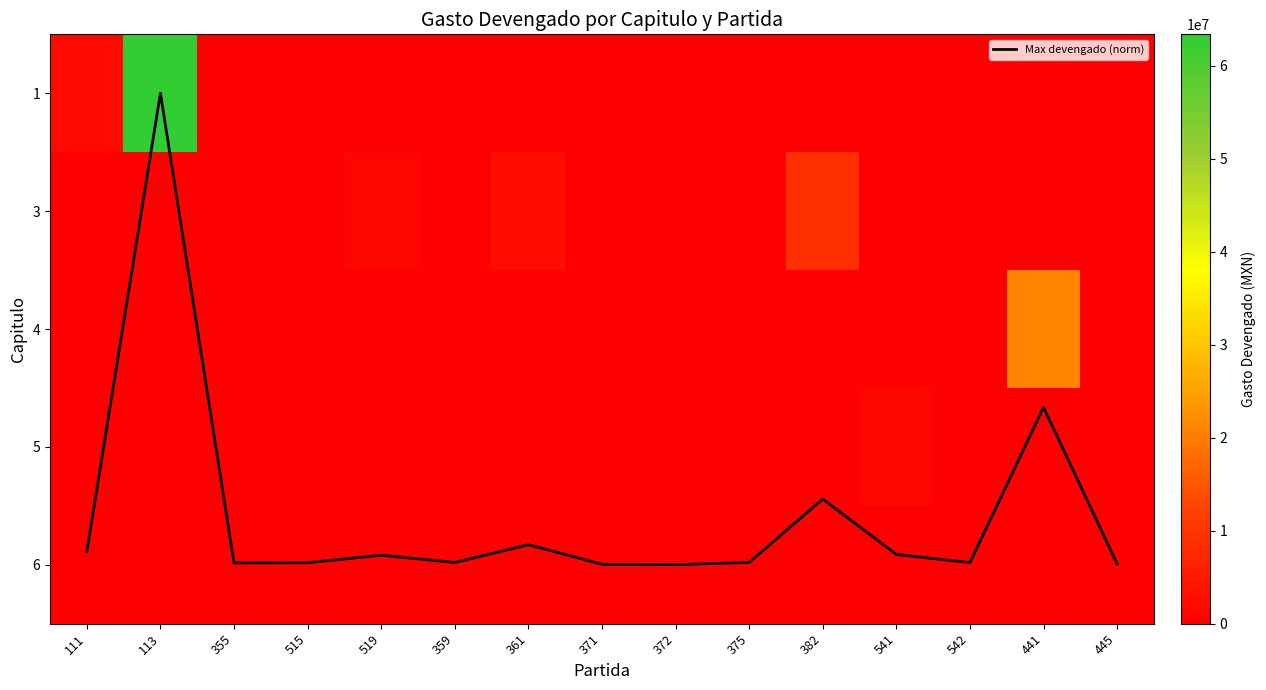

How many data points in 3 are less than 62110?

7